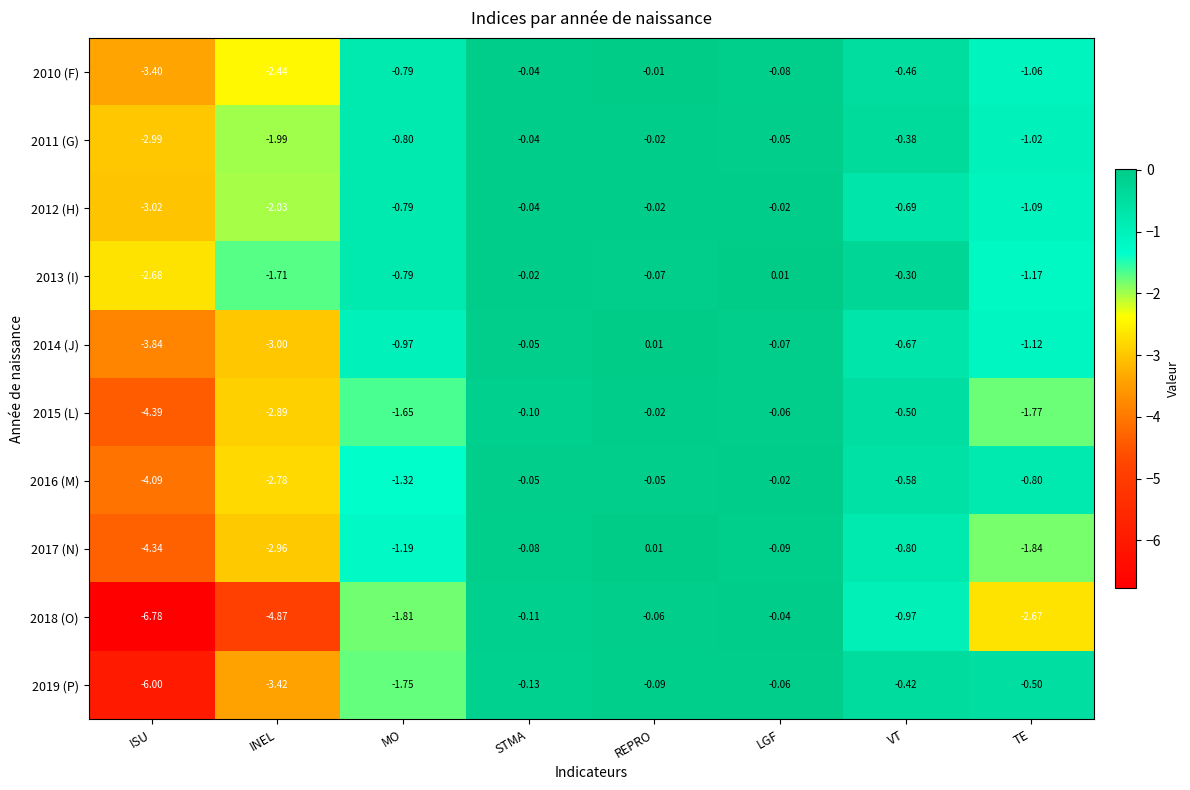

Which label corresponds to the smallest value in the chart?

ISU